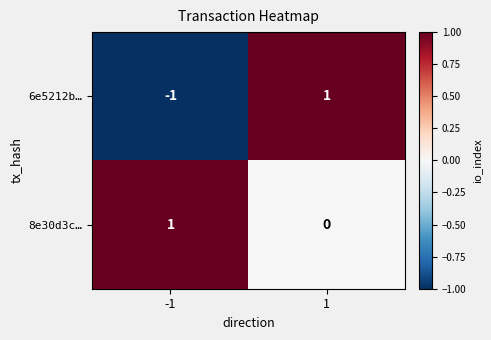

Is it true that 6e5212b… equals -2 at -1?

False